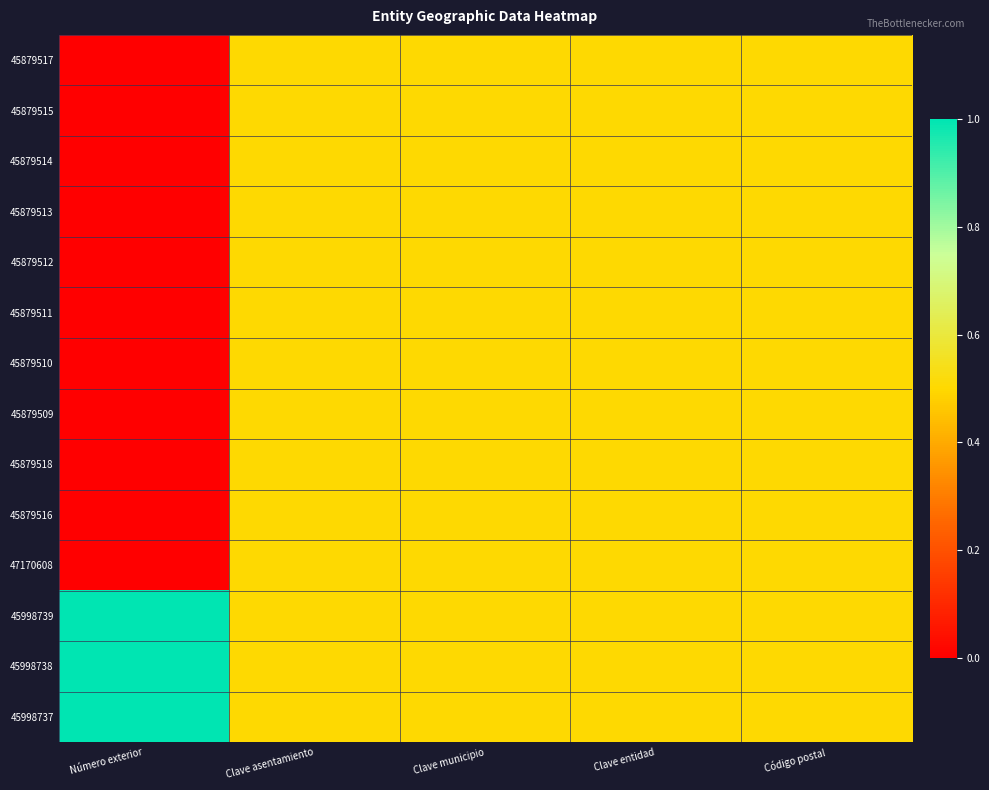

Between Número exterior and Clave entidad, which series saw the biggest shift?

45879517